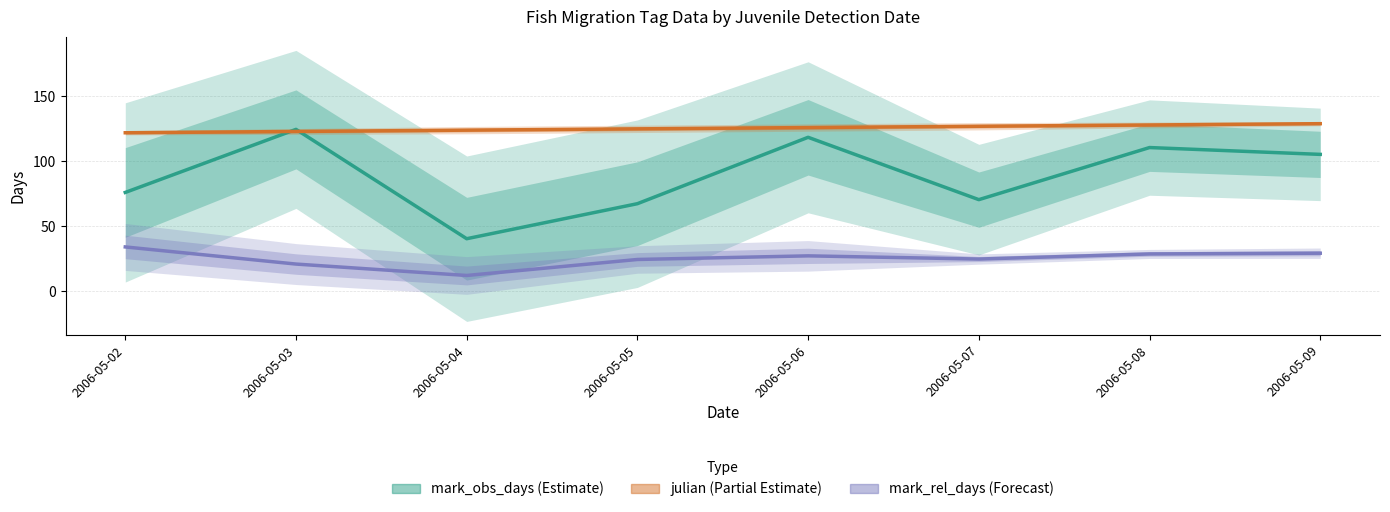

In mark_rel_days, how many points are higher than both neighbors (excluding endpoints)?

1